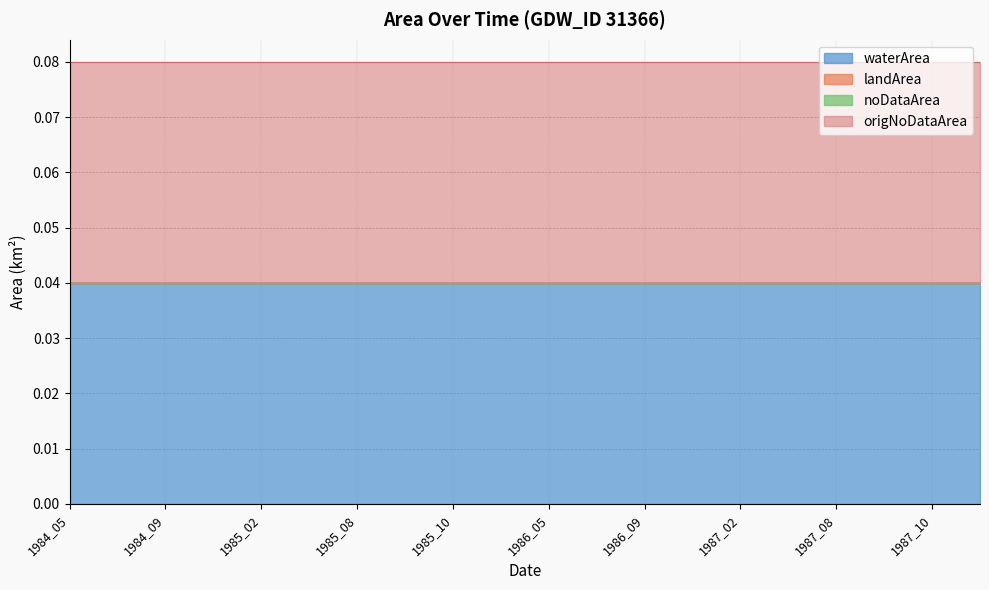

True or false: landArea and origNoDataArea cross at least once.

False